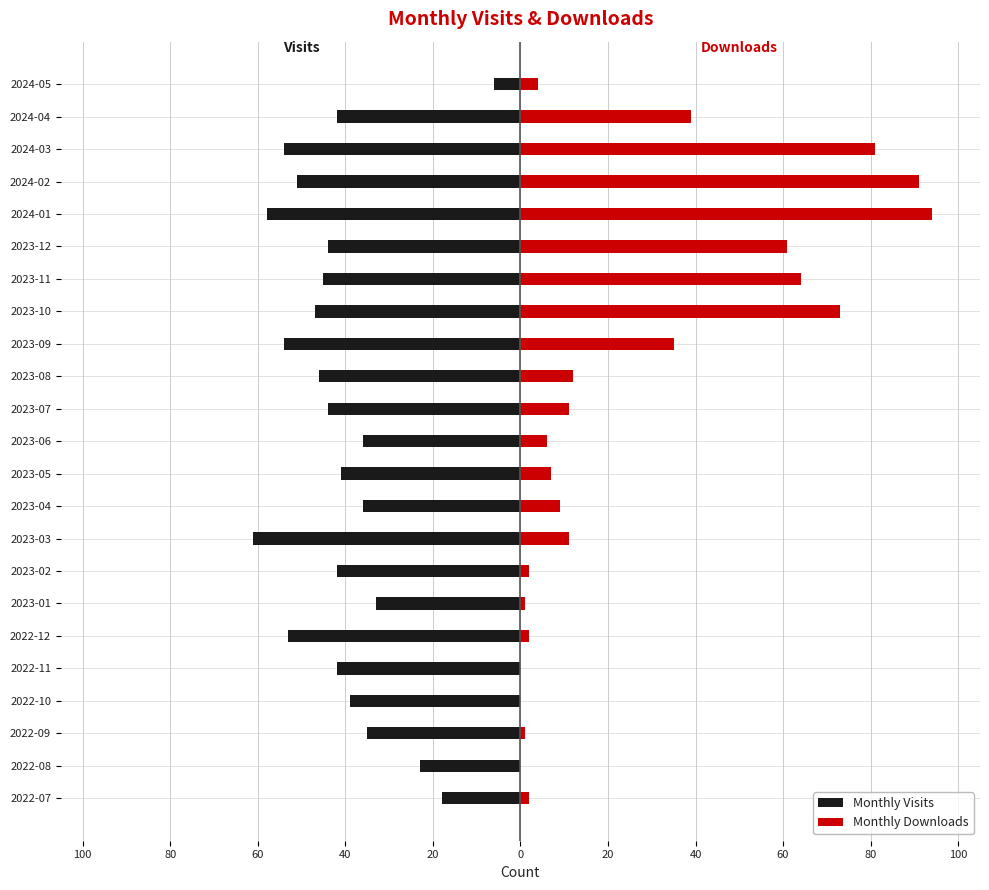

How many distinct data groups are displayed?

2